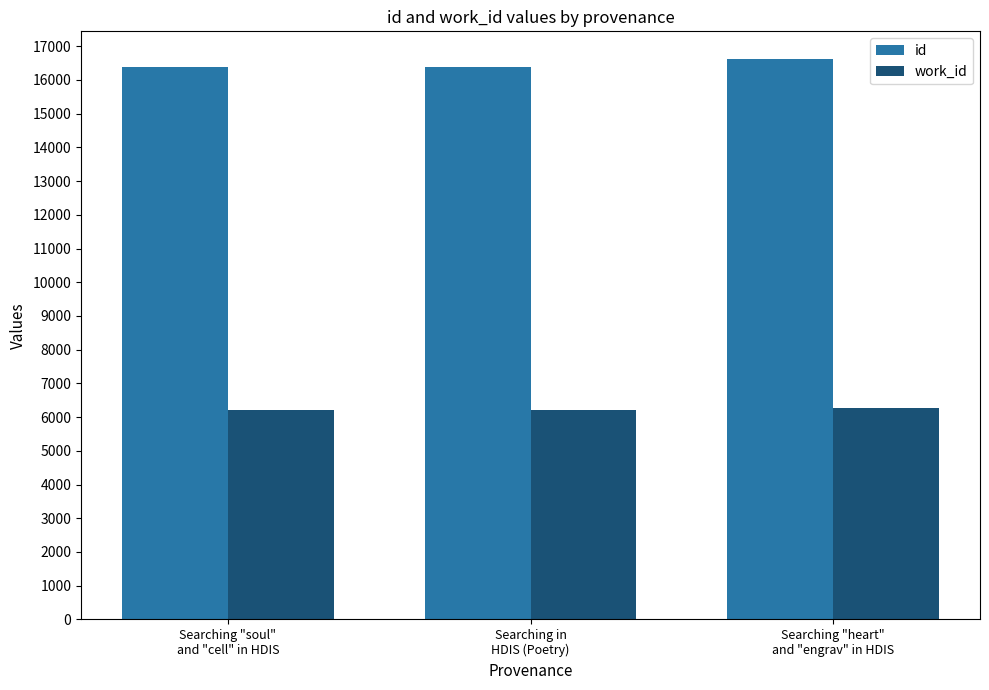

What is the greatest value displayed?

16612